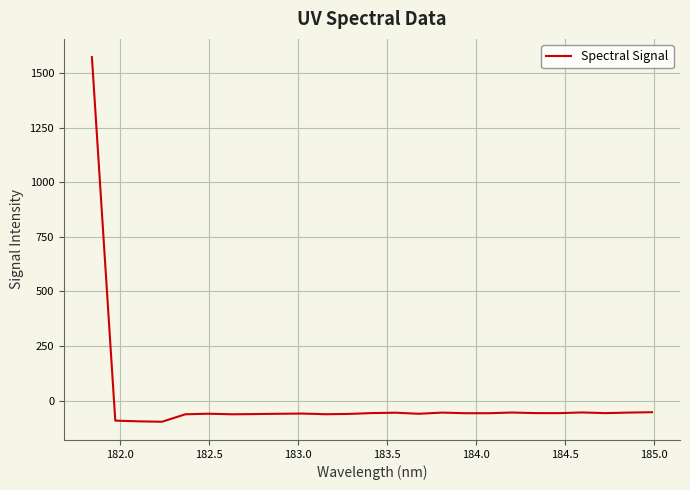

What is the greatest value displayed?

1571.9